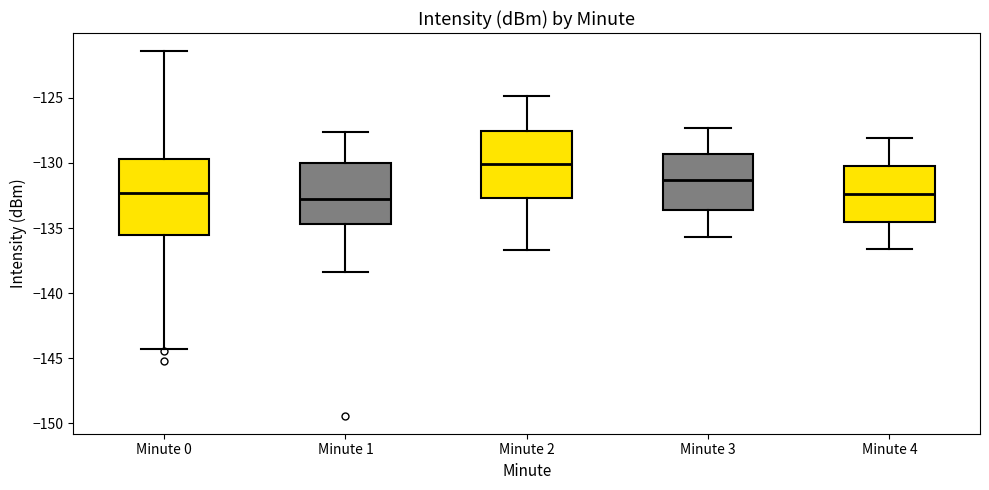

Where is the lower edge of the box for Minute 0 on the y-axis? The values are not printed on the chart, so give them approximately, as read against the axis.

-135.5